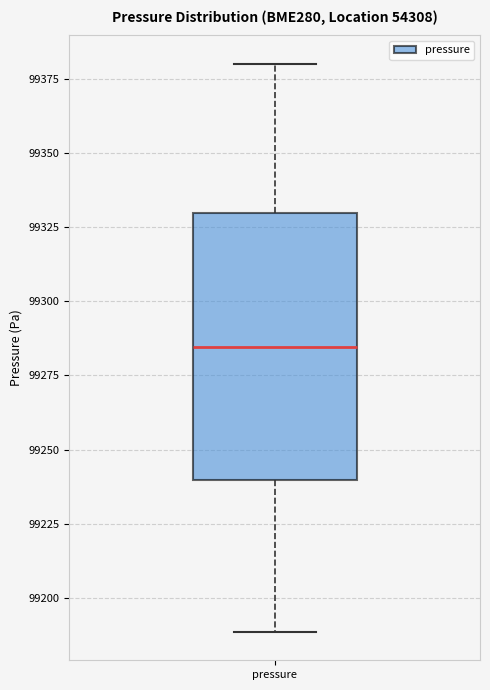

Read this box plot against the y-axis: the position of the median line, the range covered by the box, and the ends of both whiskers. The values are not printed on the chart, so give them approximately, as read against the axis.

median 99285, box 99240 to 99330, whiskers 99190 to 99380